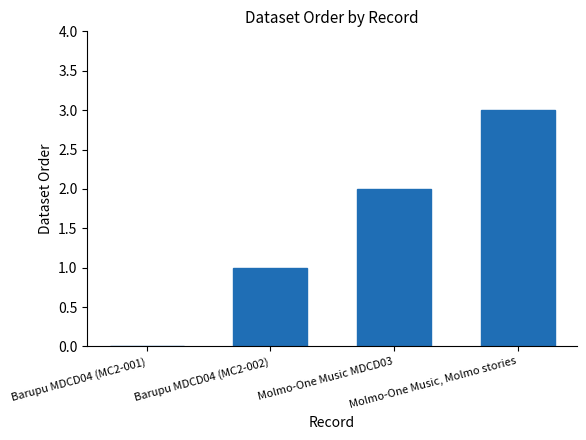

What is the greatest value displayed?

3